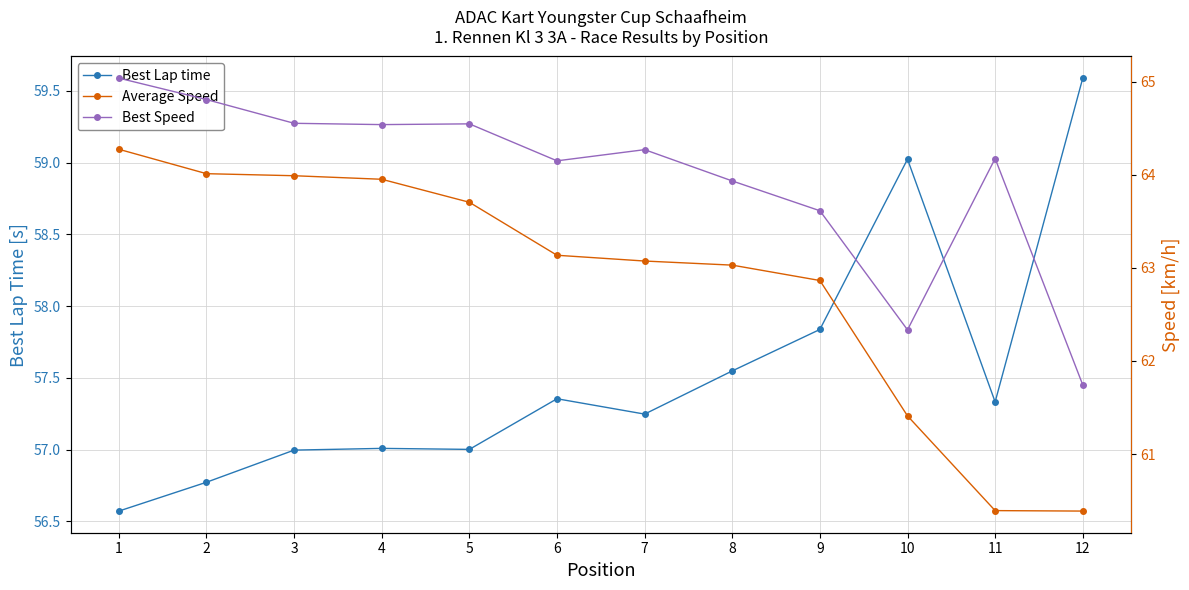

In Best Lap time, how many points are lower than both neighbors (excluding endpoints)?

3